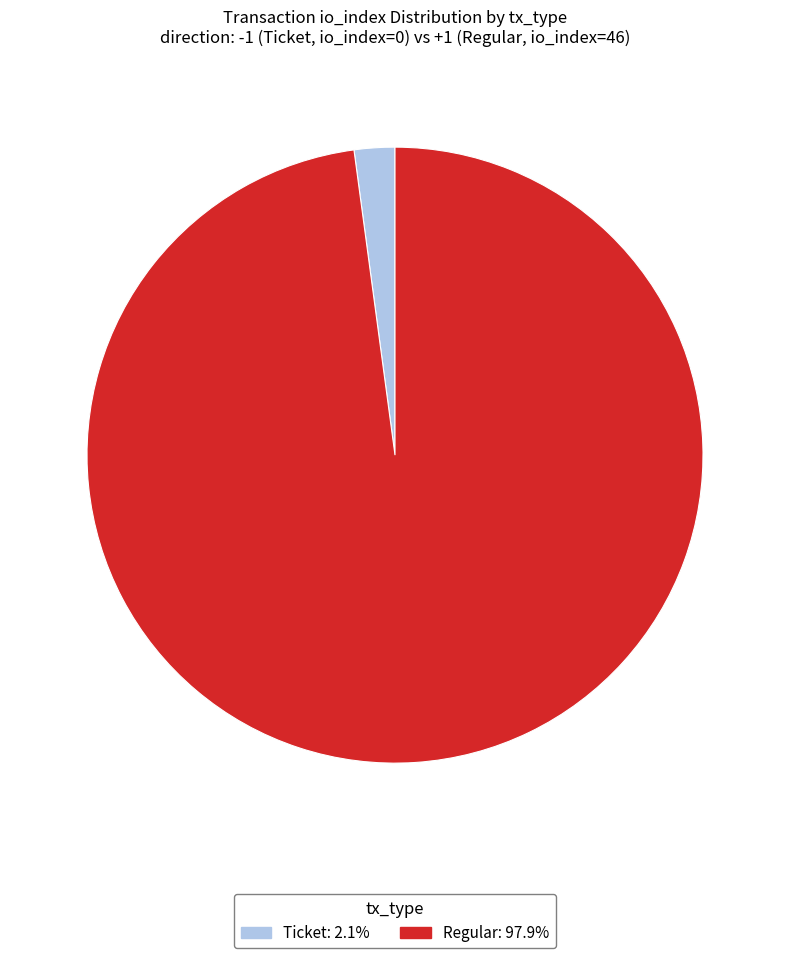

Rank the categories by value from lowest to highest.

Ticket (io_index=0), Regular (io_index=46)